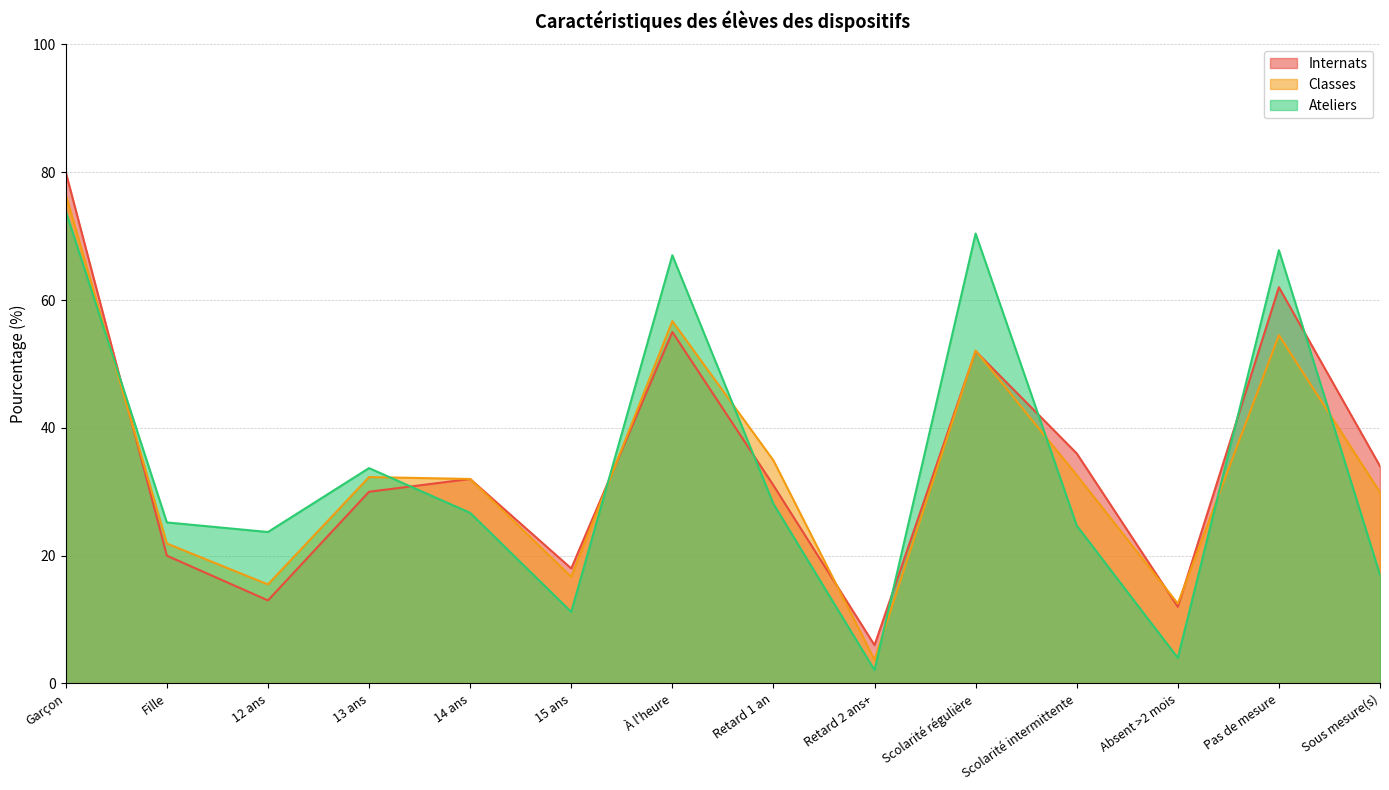

Is it true that Classes equals 32.3 at 13 ans?

True